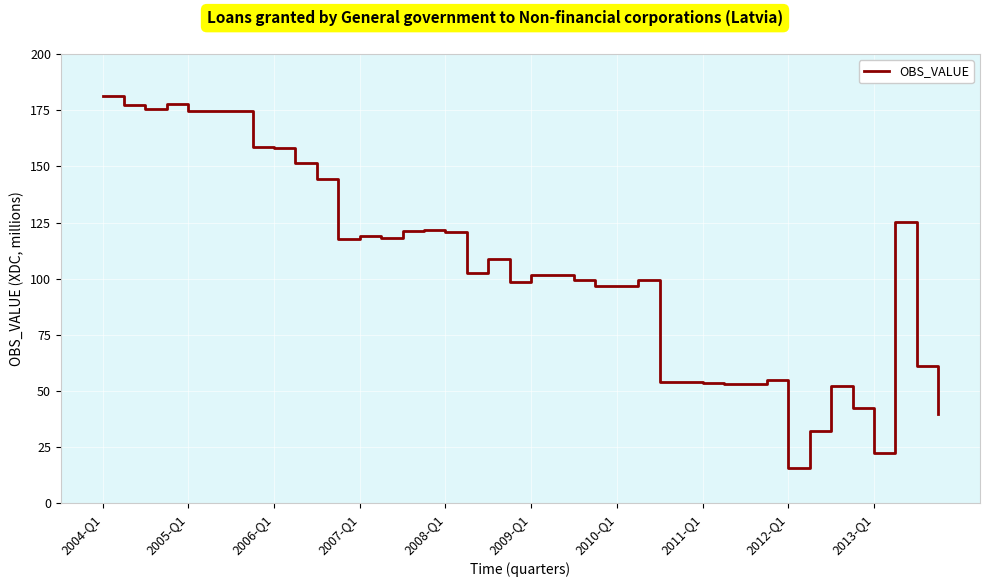

What is the difference between the maximum and minimum values?

165.3